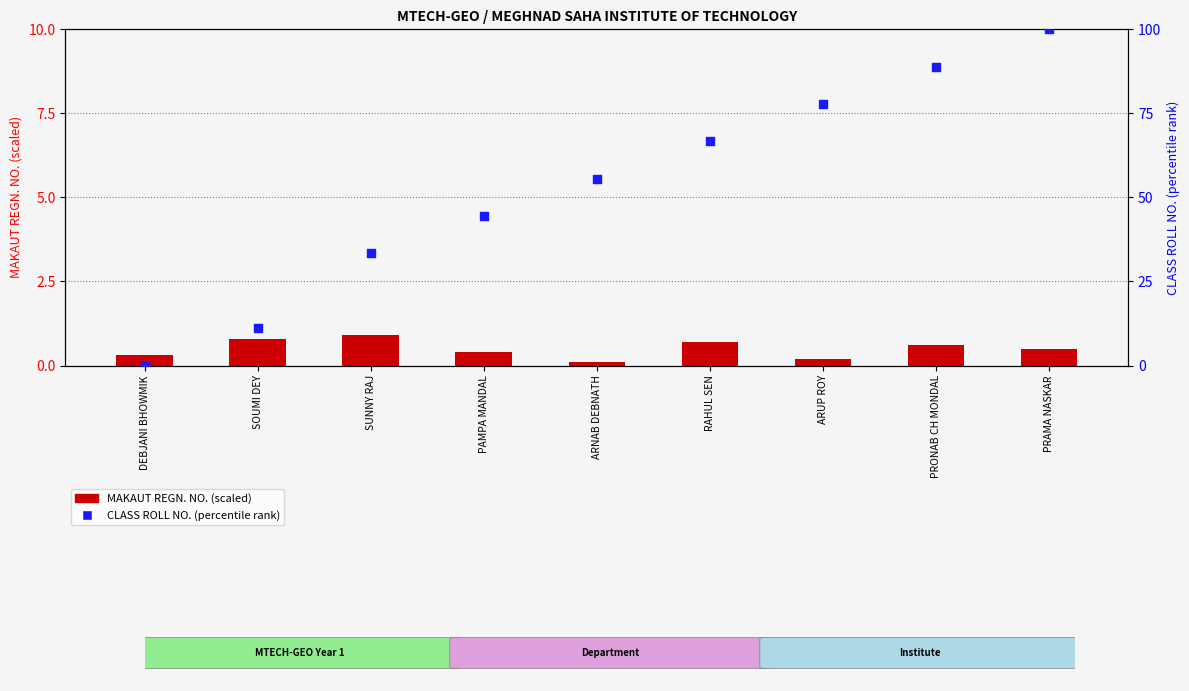

At which category is the sum across all series the highest?

PRAMA NASKAR